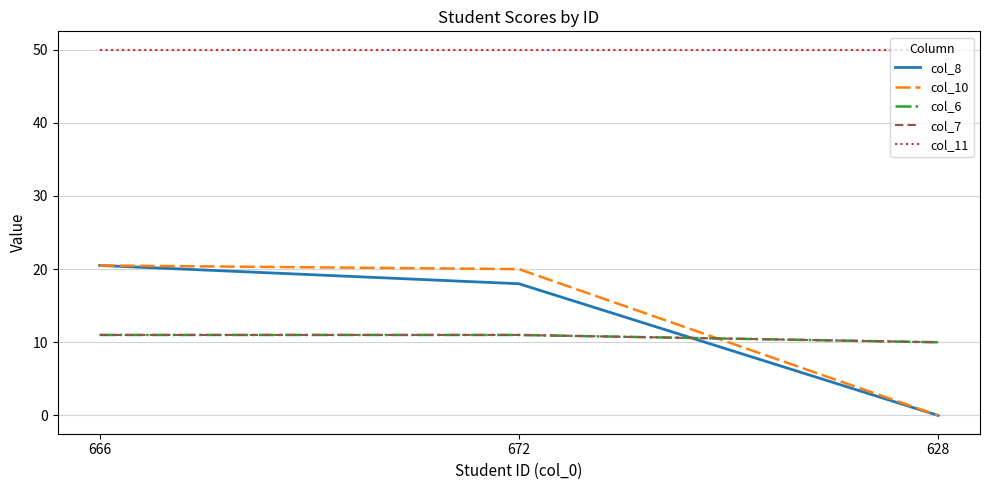

Rank the series at 666 from lowest to highest value.

col_6, col_7, col_8, col_10, col_11